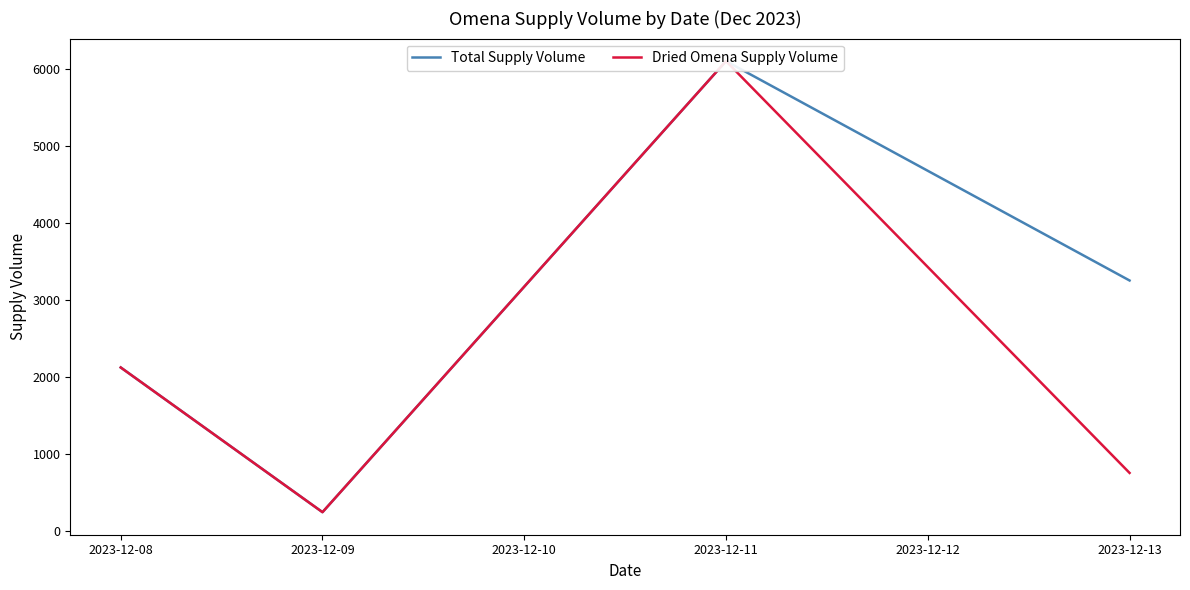

Which label corresponds to the smallest value in the chart?

2023-12-09